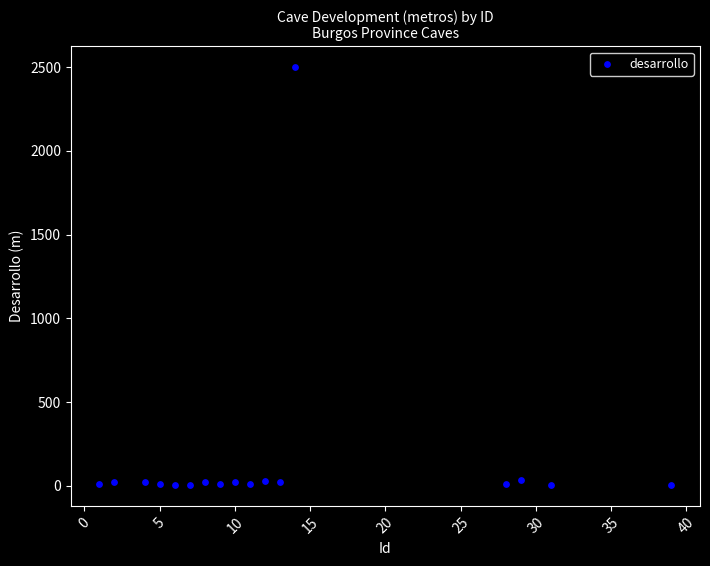

What is the range of Y values (max minus min)?

2495